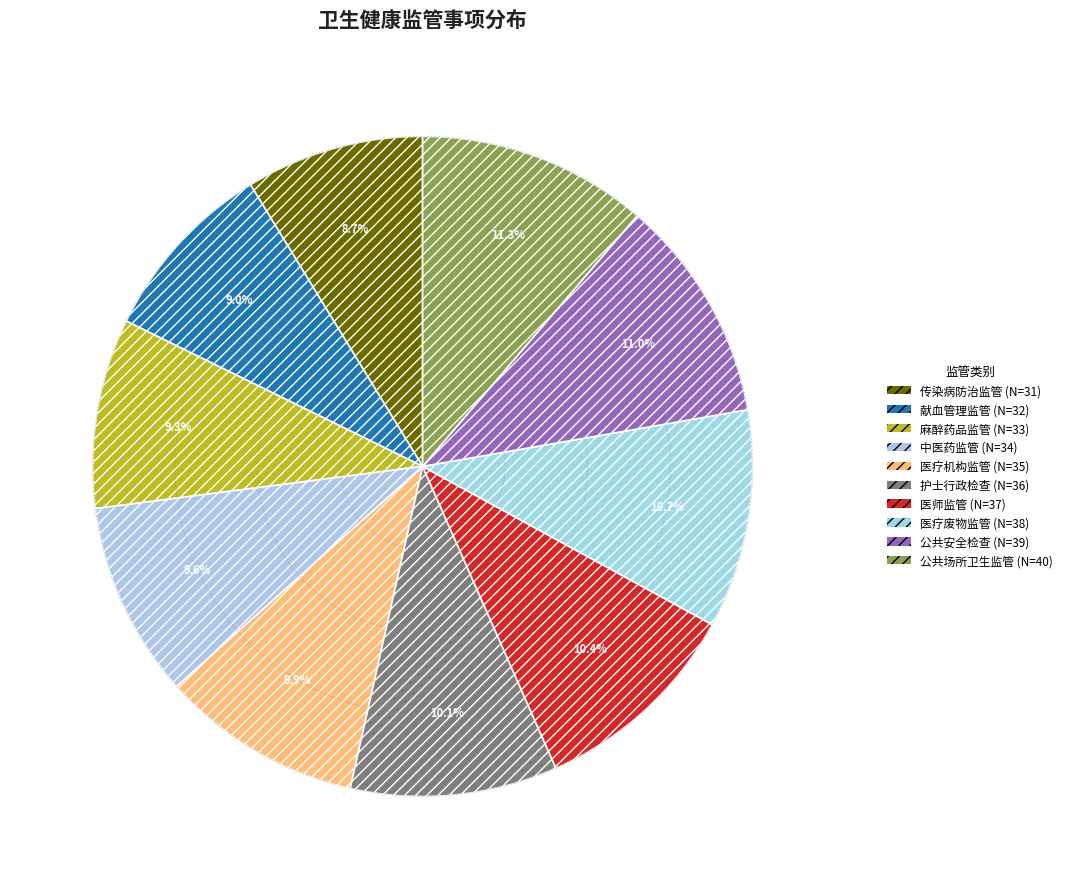

Is there any slice that represents more than half of the pie?

No